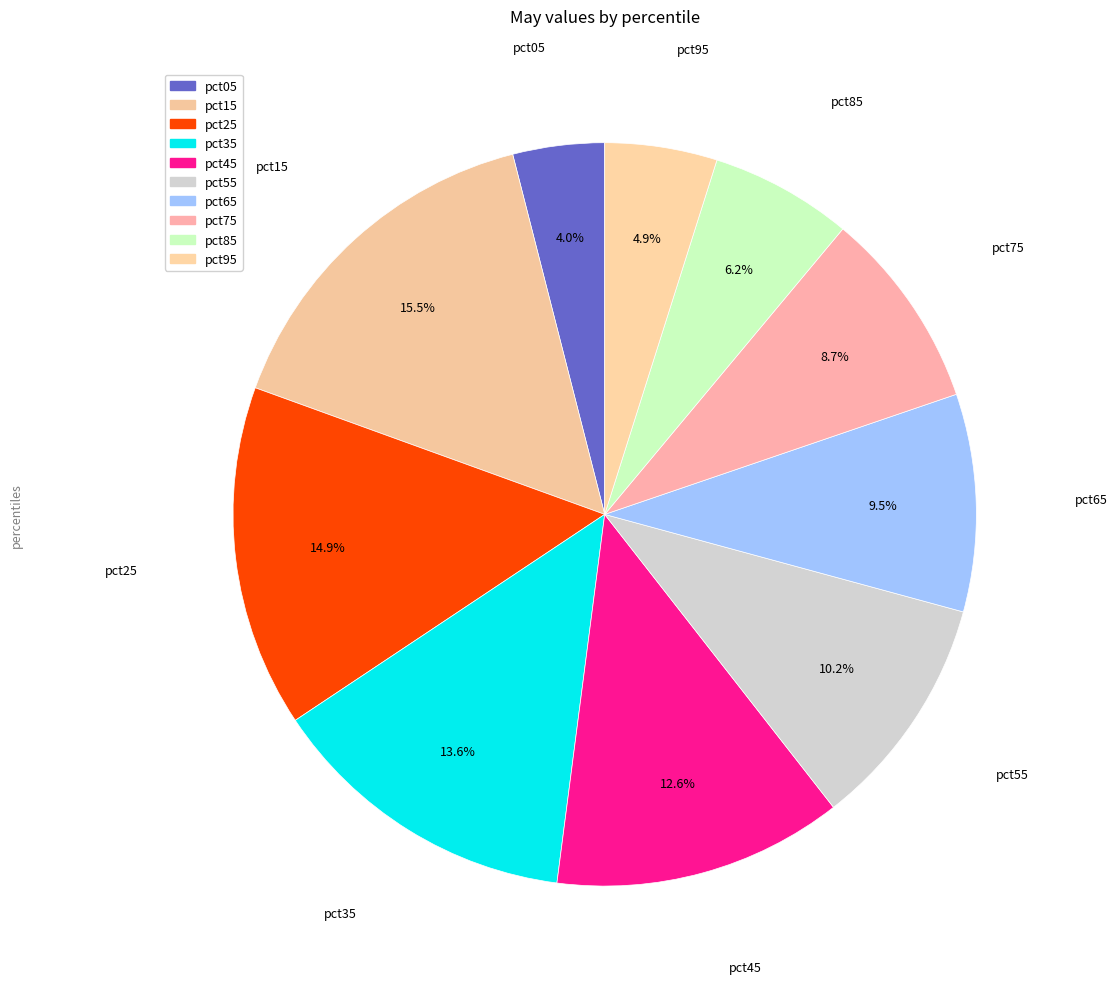

Which slice is the smallest?

pct05